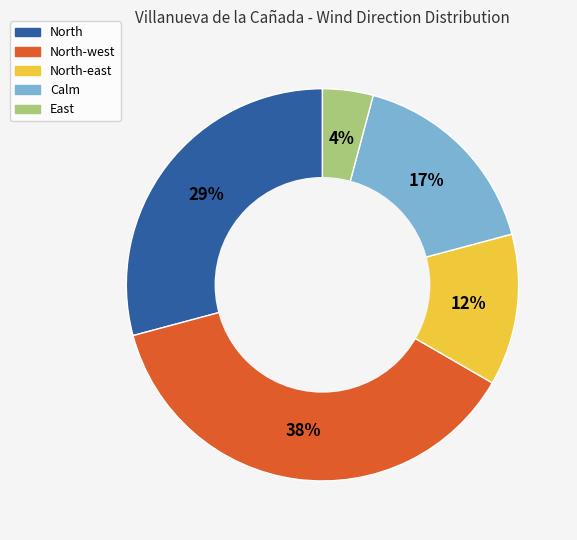

To the nearest percent, what is the average slice percentage?

20%